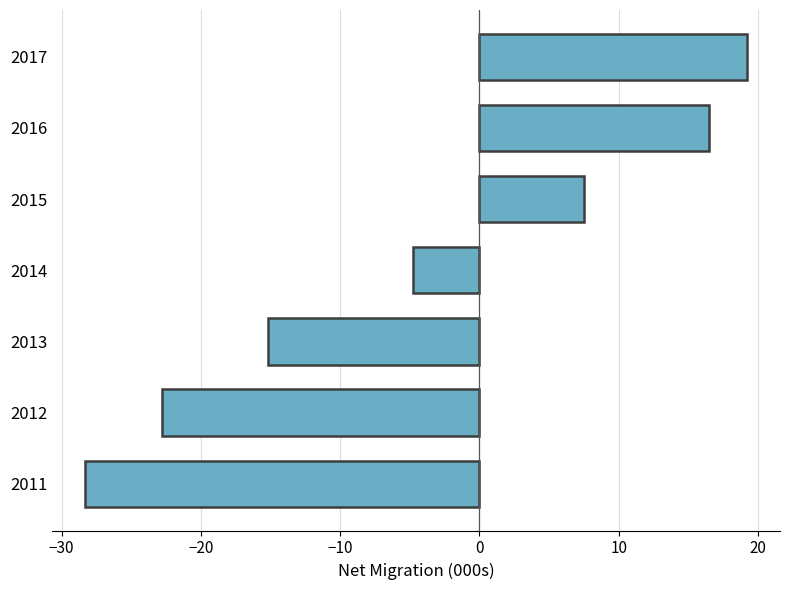

The value at 2012 is -35.4. True or false?

False